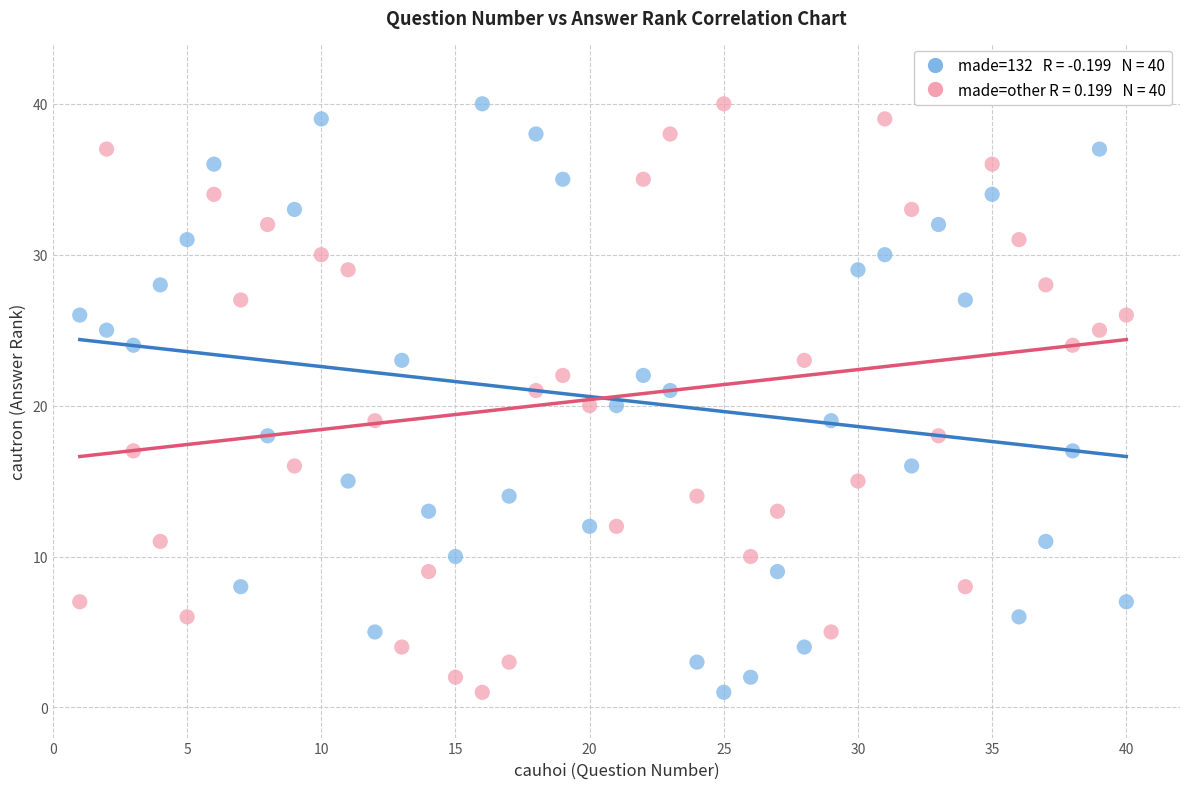

Across all data points, what is the range of X values (max minus min)?

39